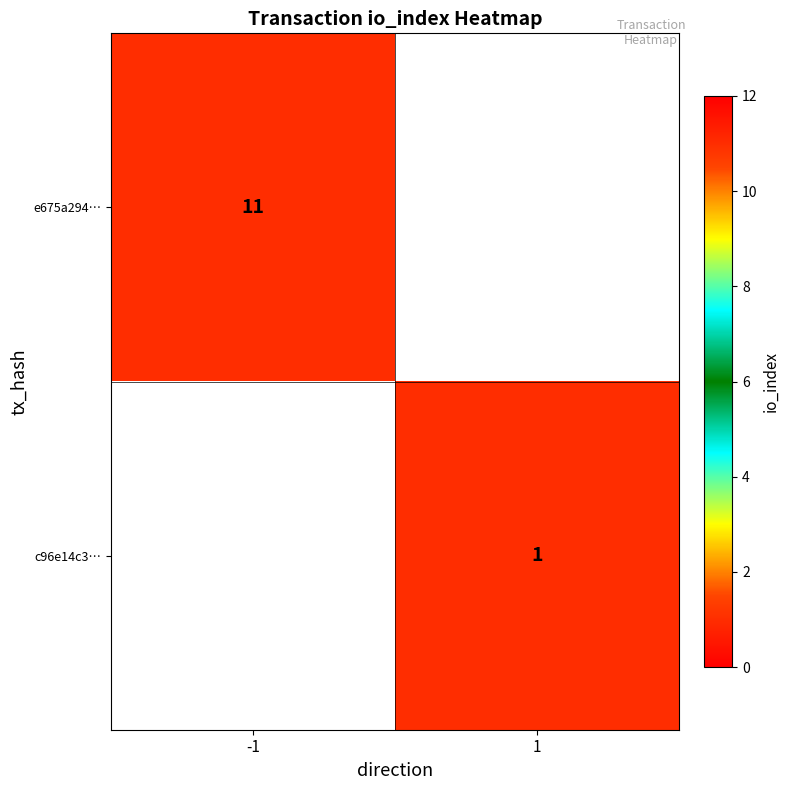

Is the value of e675a294… at -1 greater than the value of c96e14c3… at 1?

Yes